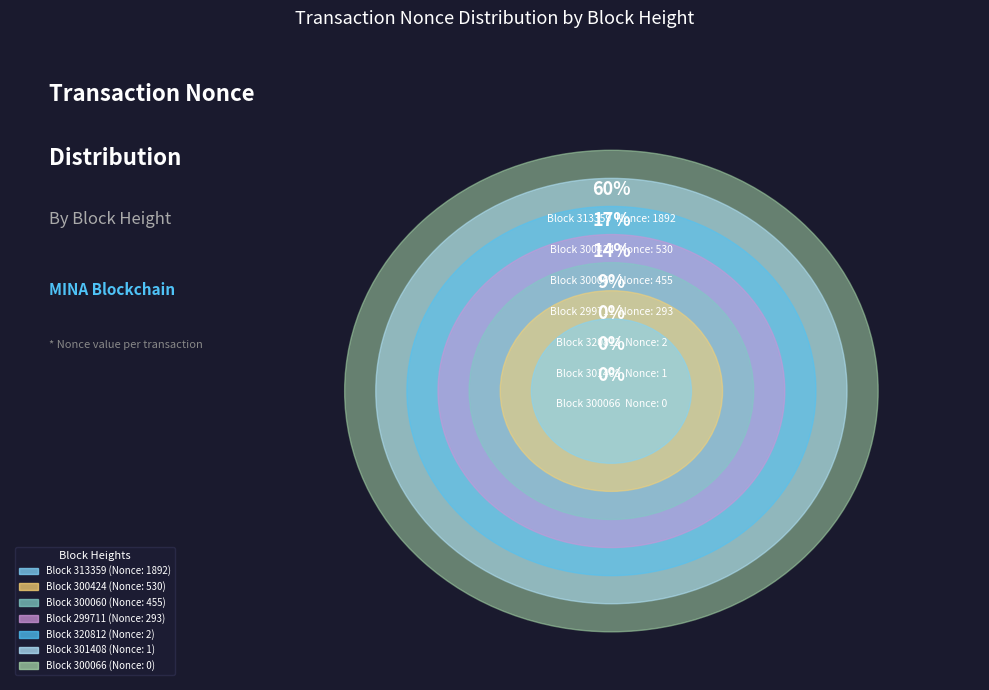

How many slices are in this pie chart?

7